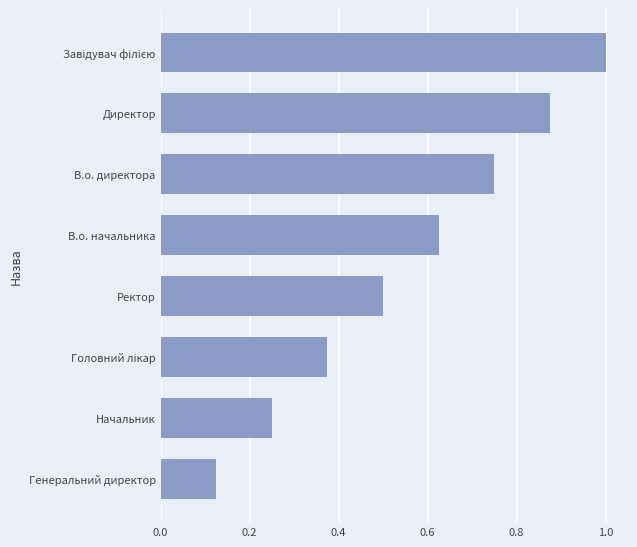

True or false: the data shows 0.6 at Директор.

False